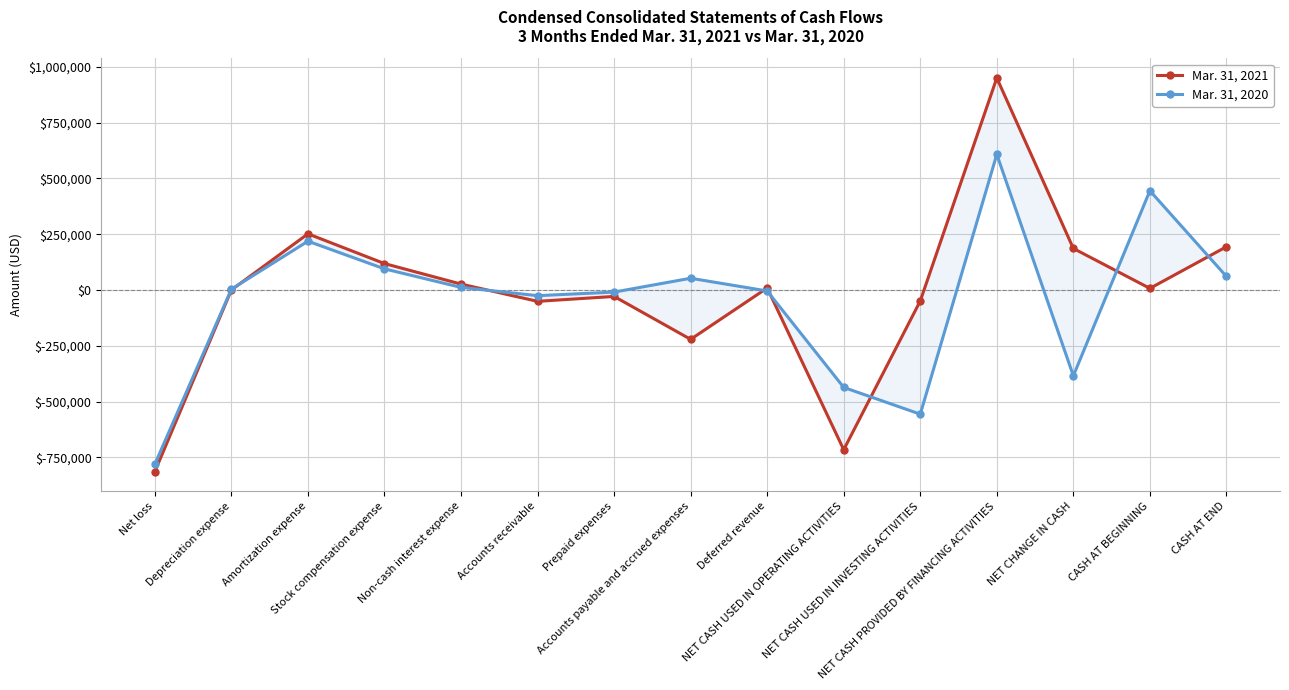

At which label does Mar. 31, 2021 first exceed 7619?

Amortization expense